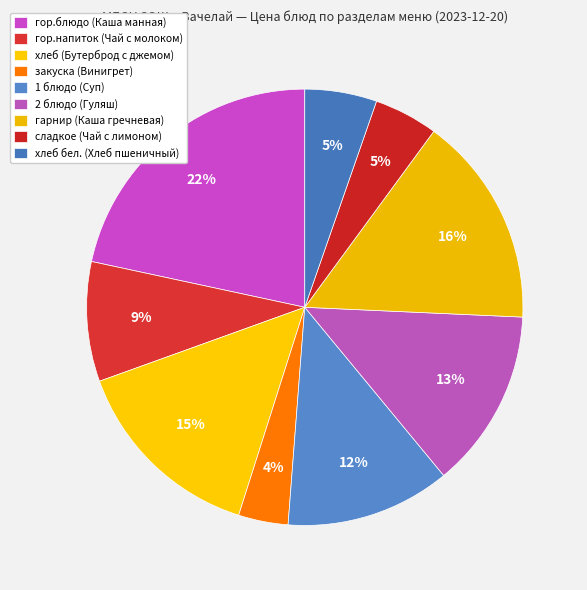

How many segments does this pie chart have?

9